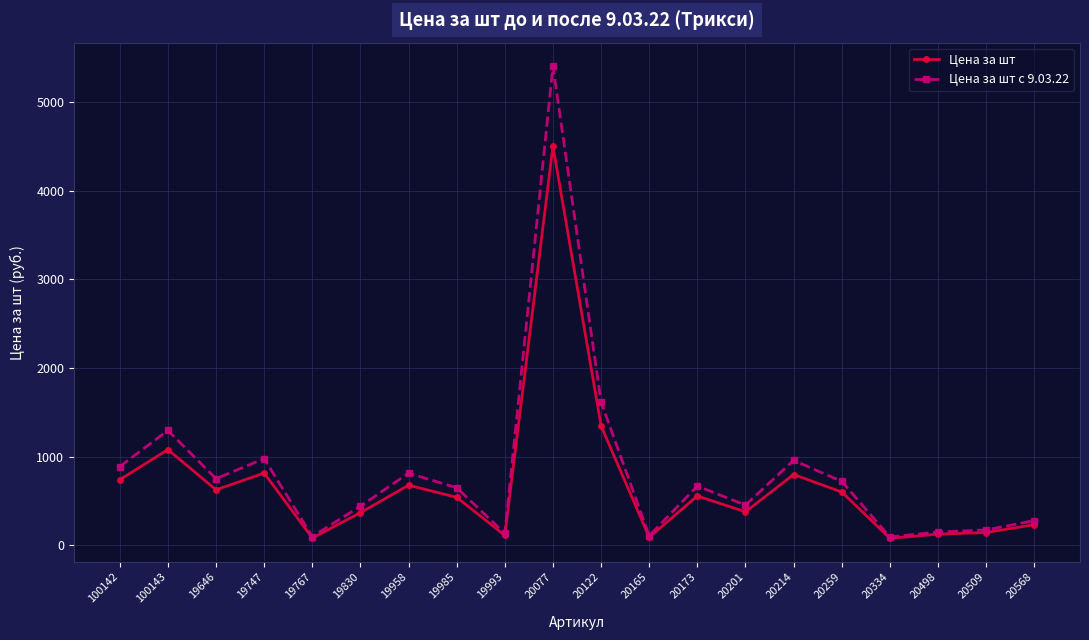

What is the sum of all Цена за шт с 9.03.22 values?

16682.2